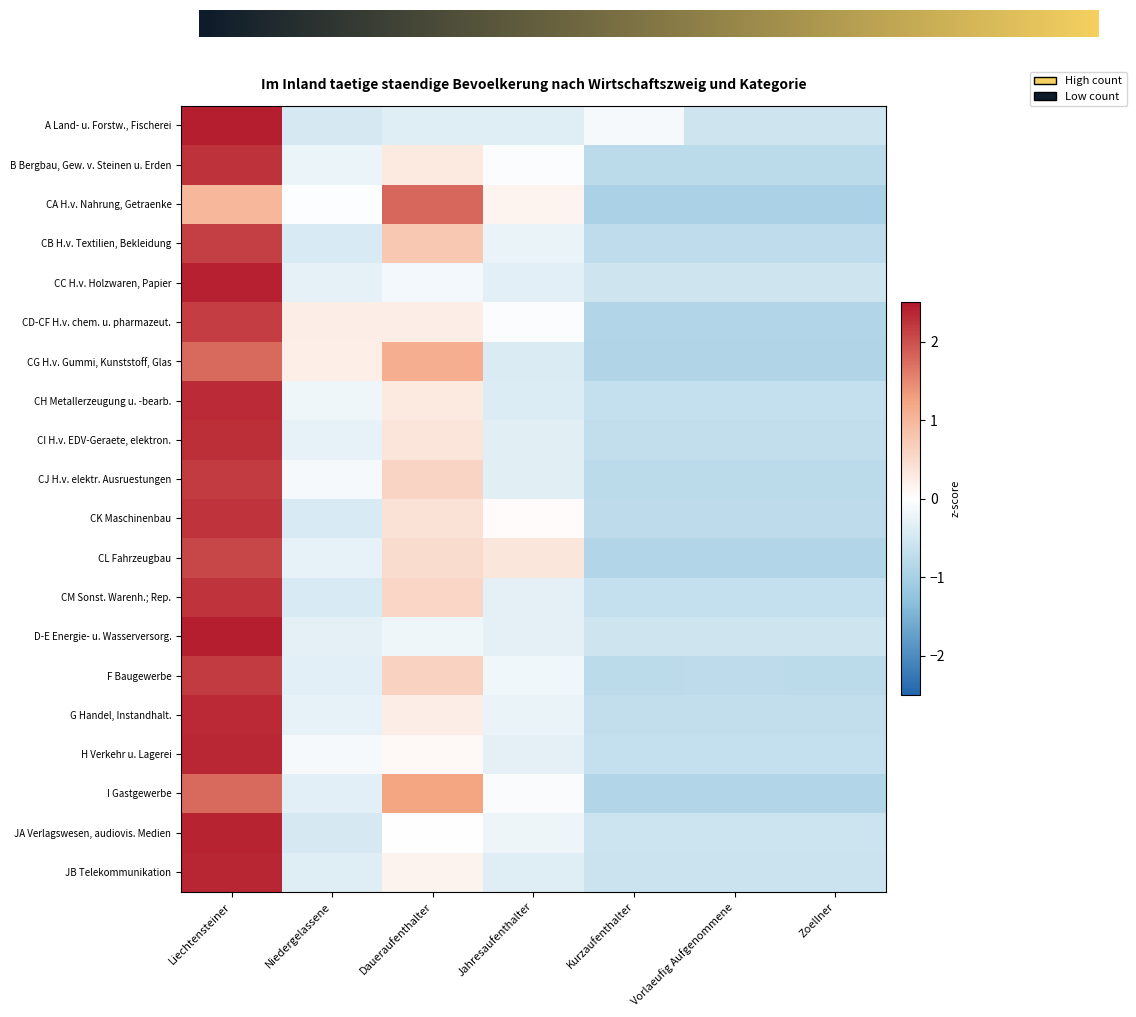

What is the approximate value of I Gastgewerbe at Daueraufenthalter?

1.2